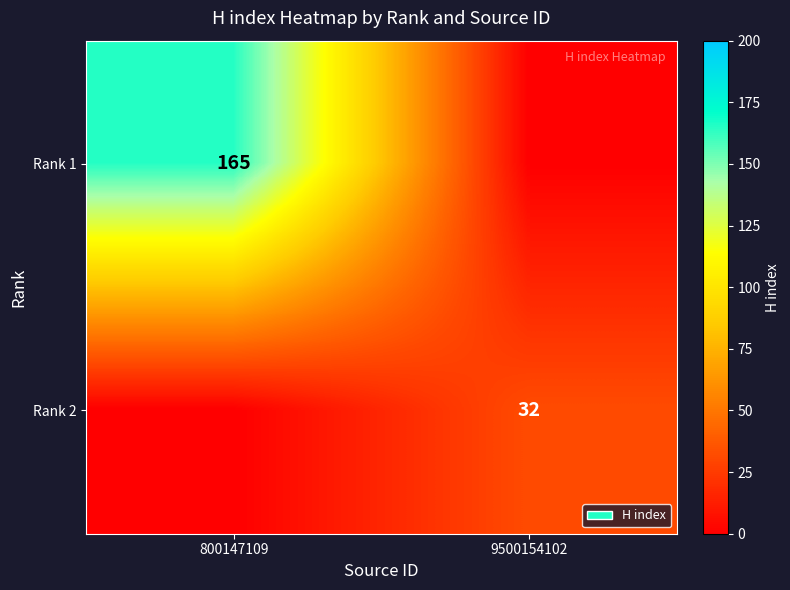

The Rank 1 series shows 36 at 800147109. True or false?

False